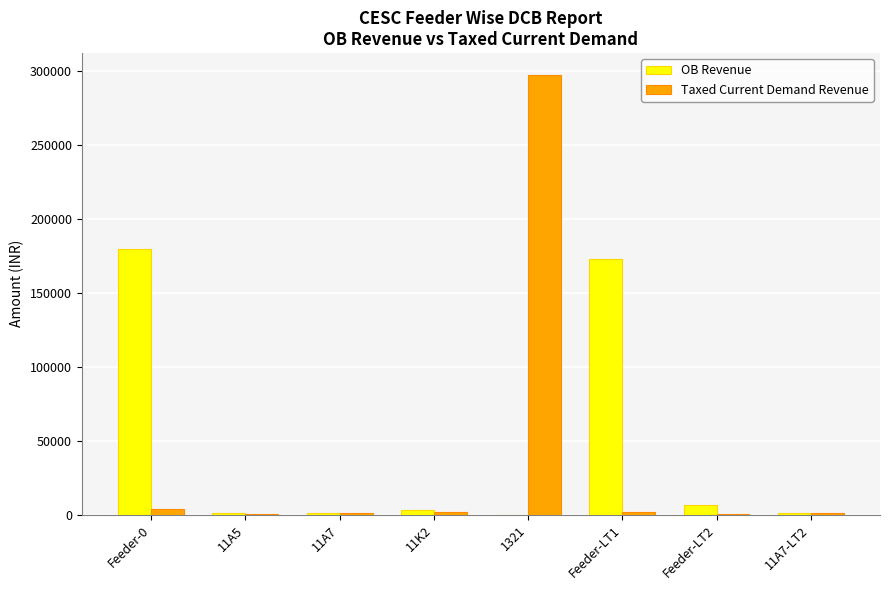

At which category is the sum across all series the highest?

1321